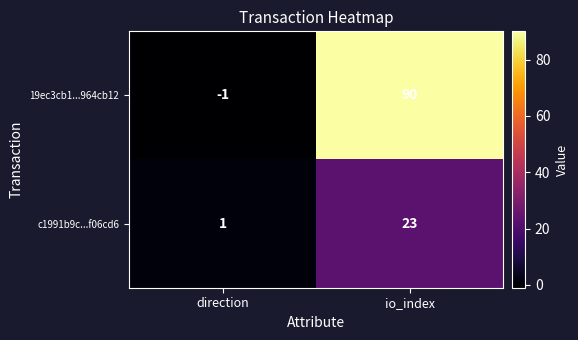

The 19ec3cb1...964cb12 series shows -1 at direction. True or false?

True